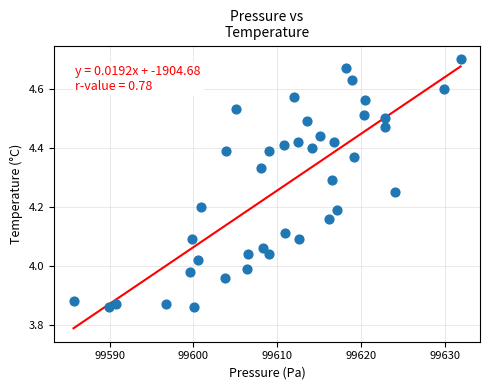

What is the range of Y values (max minus min)?

0.8